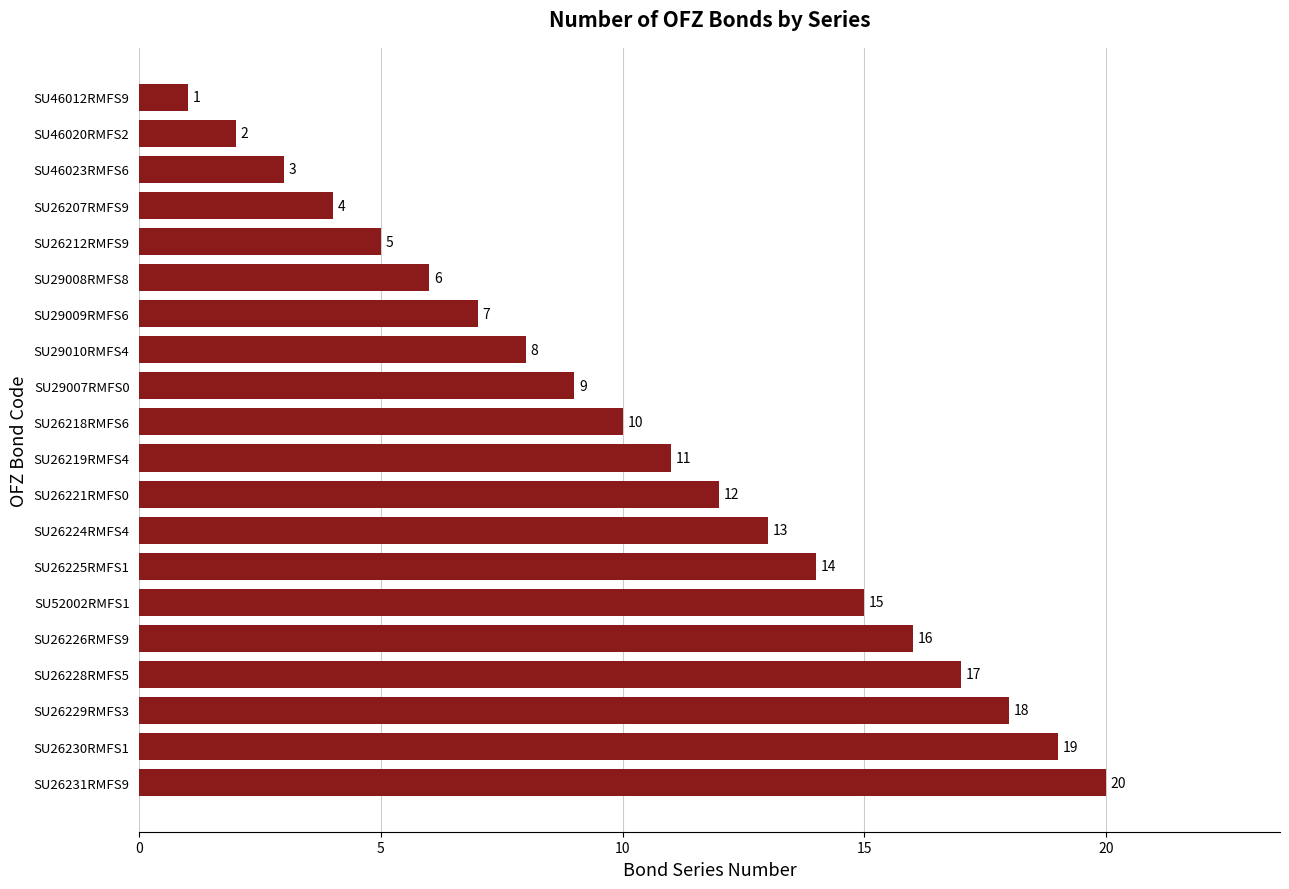

Count the number of categories in the chart.

20